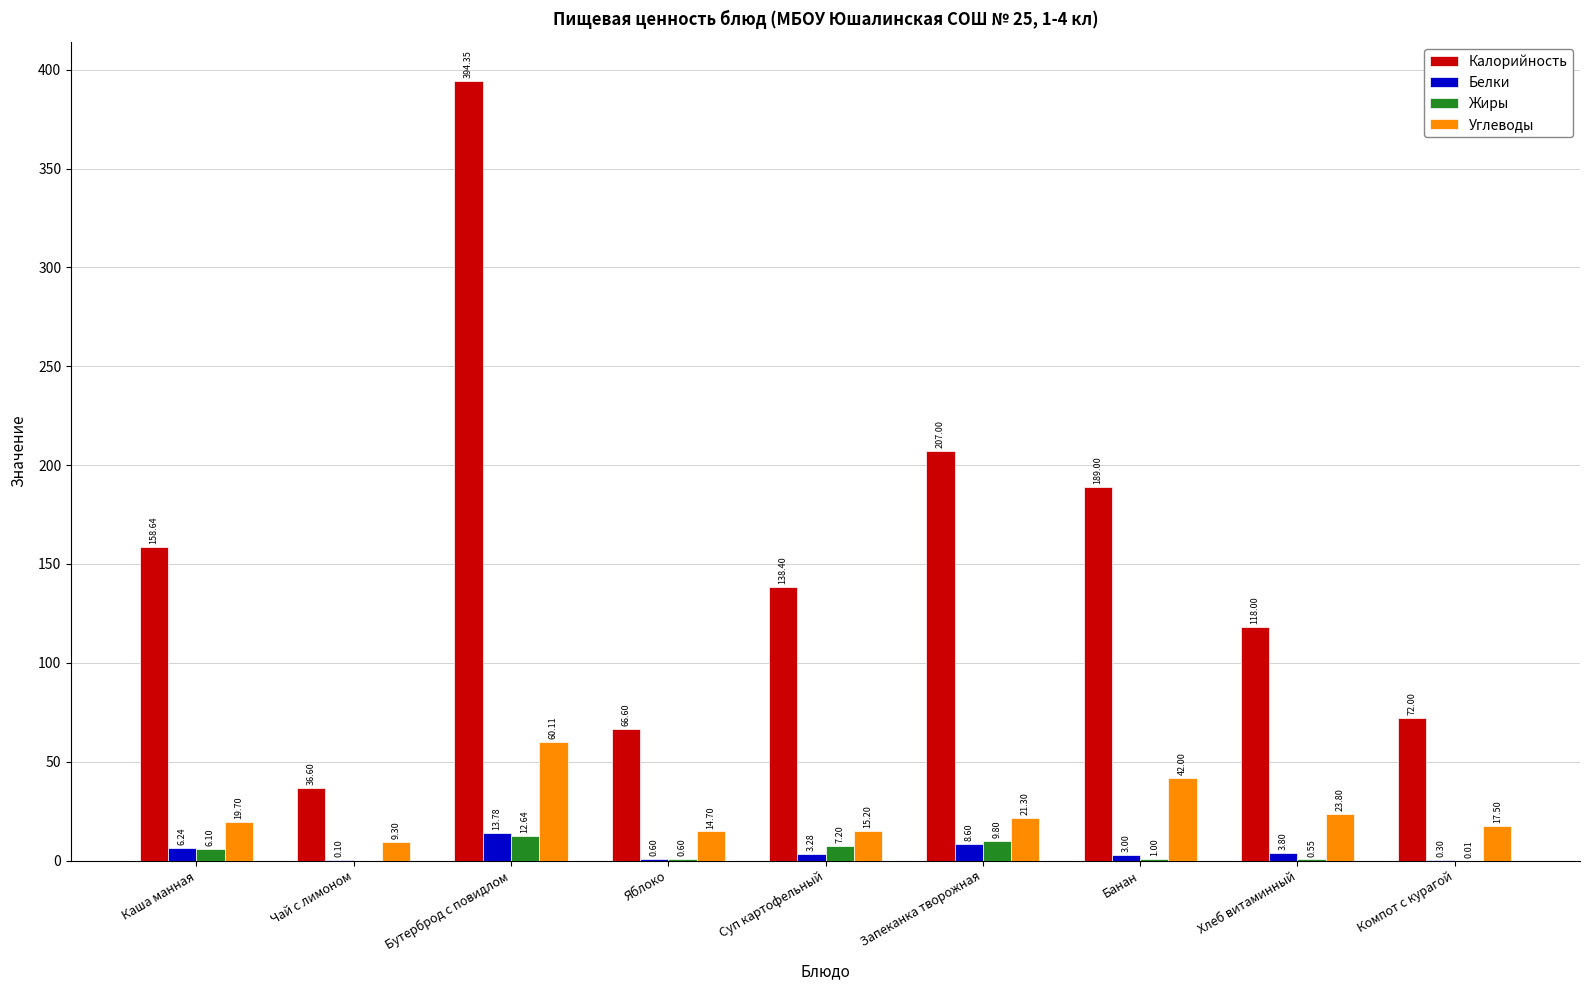

What is the sum of all Углеводы values?

223.6